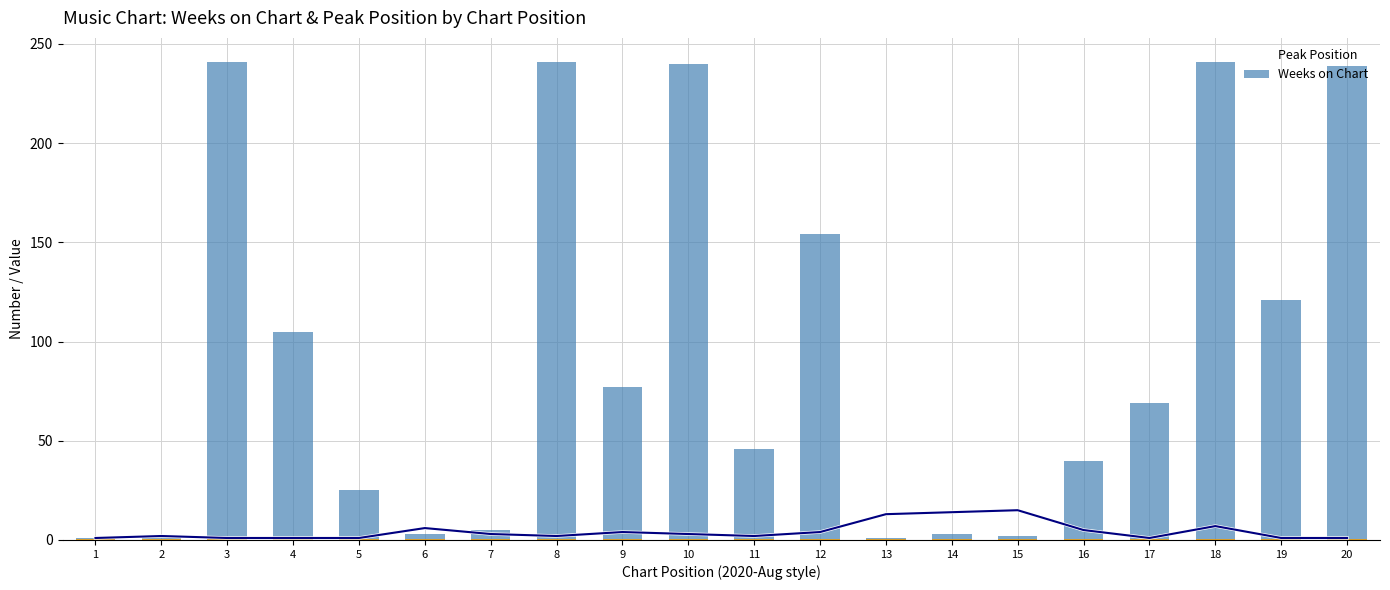

What is the value of the Weeks on Chart bar at the 17th from the left?

69